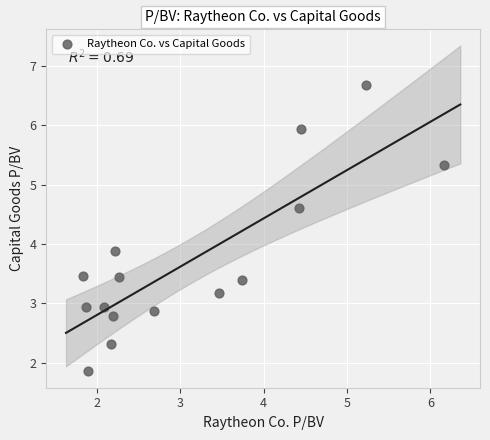

What Y value in the scatter plot is closest to 4?

3.9